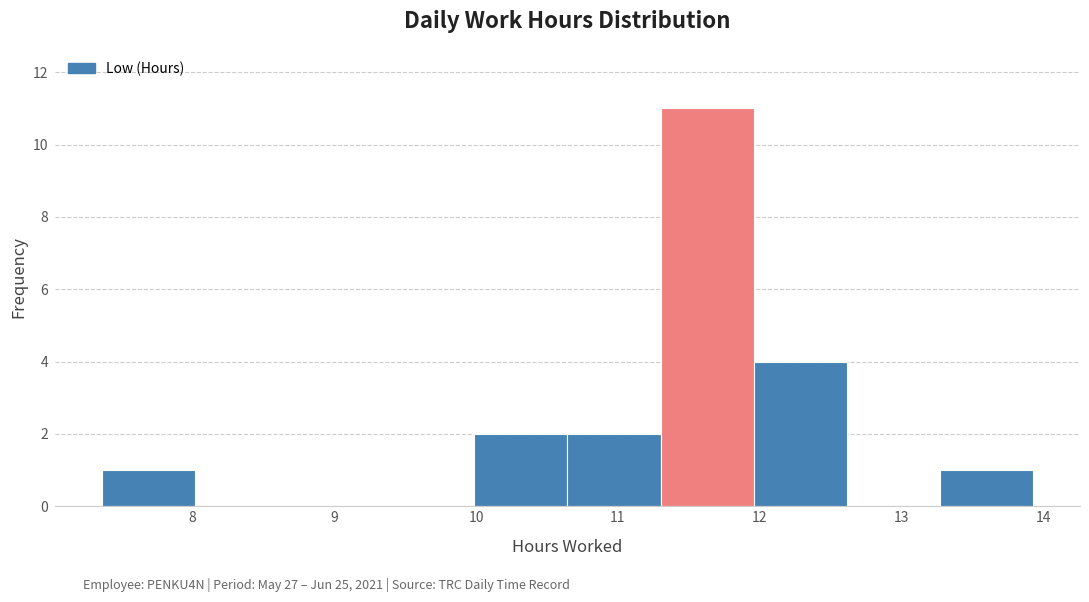

Over which range of the x-axis is the bar tallest?

11.3 to 12.0